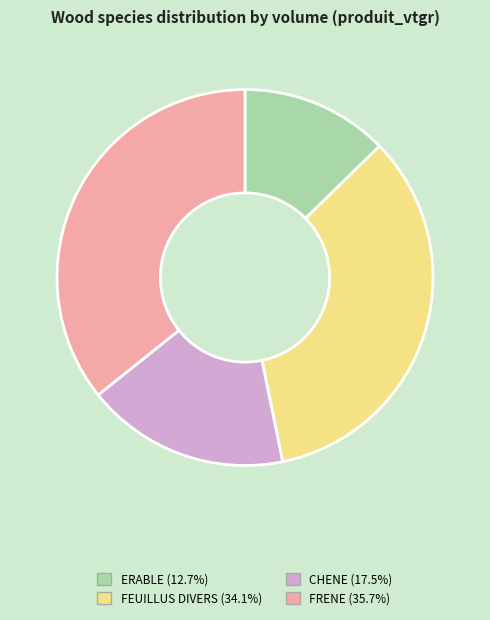

Does FRENE represent more than half of the total?

No